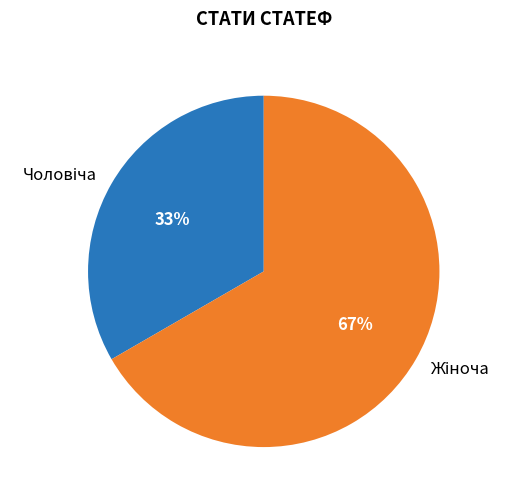

Does any single category account for the majority?

Yes